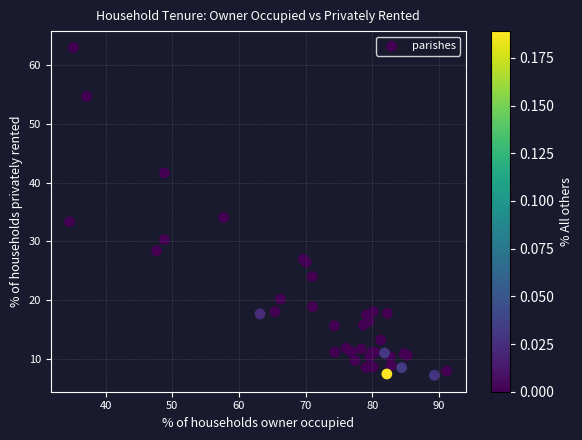

What Y value in the scatter plot is closest to 35?

34.1